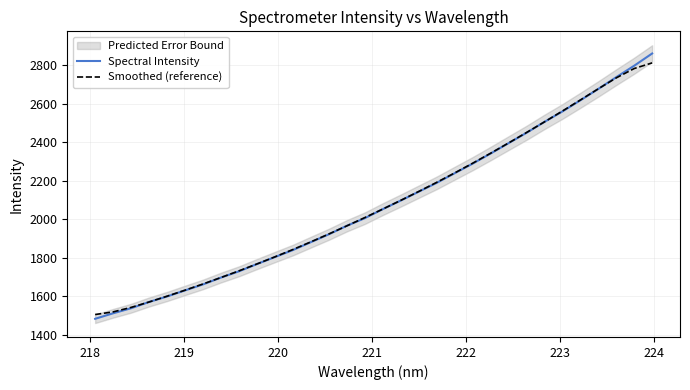

Reading left to right, extract all data points from this chart.

Spectral Intensity: 1482.7	1511.3	1537.5	1570.1	1598.6	1630.2	1661.3	1696.8	1729.3	1767.0	1803.4	1839.7	1880.8	1921.5	1965.7	2005.2	2052.1	2096.7	2142.6	2188.5	2238.5	2288.2	2340.6	2394.5	2448.2	2505.0	2559.1	2617.0	2676.1	2737.1	2796.6	2860.1
Smoothed (reference): 1504.9	1518.6	1541.8	1569.9	1600.0	1631.2	1663.5	1697.0	1731.7	1767.5	1804.3	1842.5	1882.1	1923.1	1965.2	2008.3	2052.4	2097.5	2143.7	2191.0	2239.8	2290.3	2342.2	2395.4	2449.7	2505.0	2561.2	2618.6	2676.8	2733.5	2782.0	2811.3